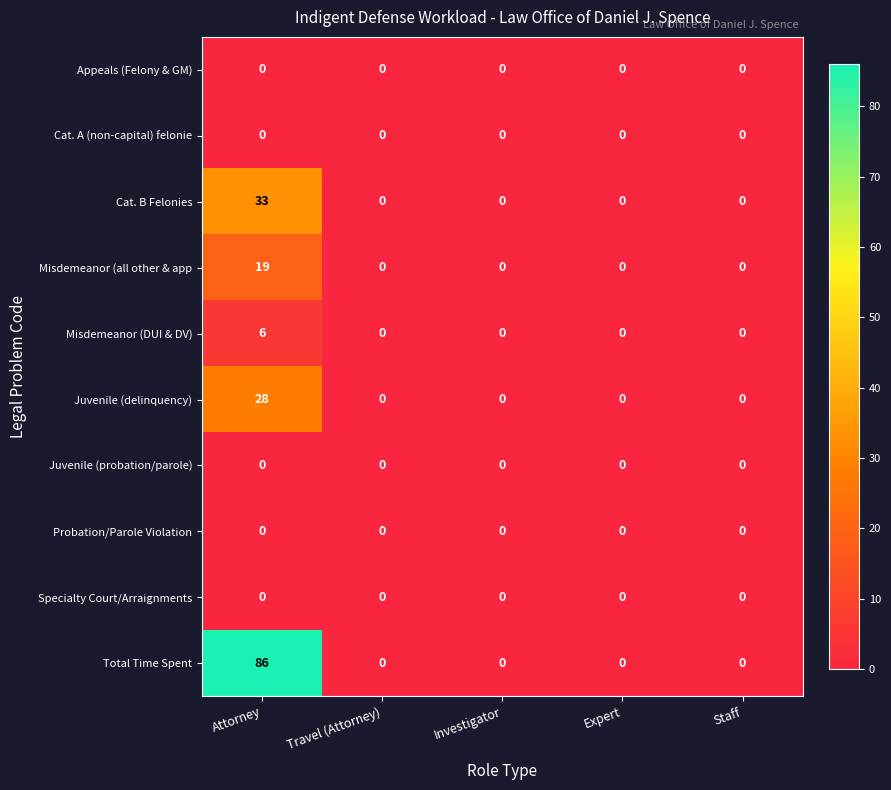

At which category is the sum across all series the highest?

Attorney